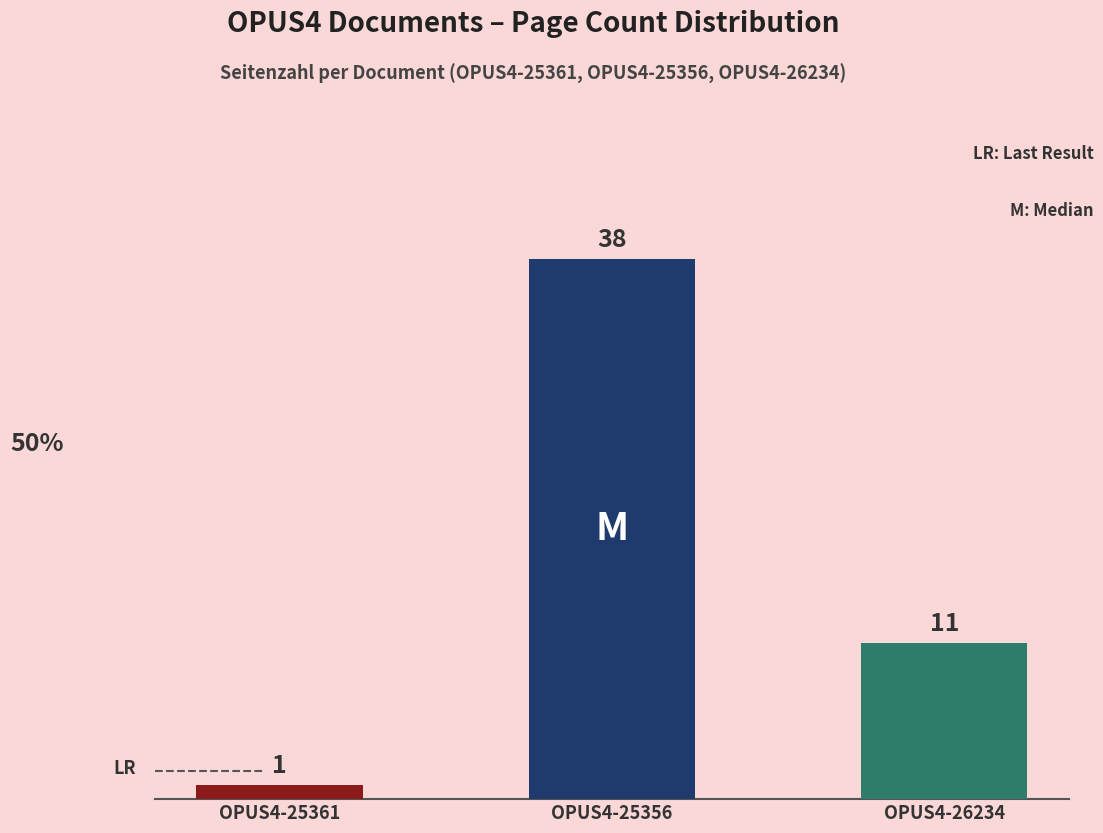

How many series are shown in this chart?

1